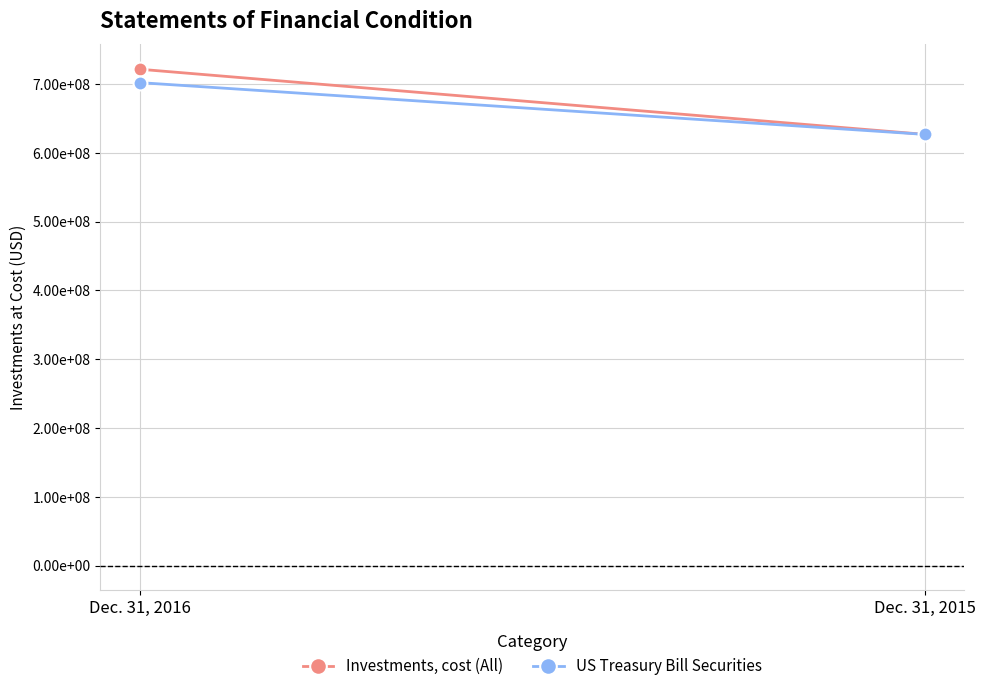

Between Dec. 31, 2016 and Dec. 31, 2015, which is larger?

Dec. 31, 2016